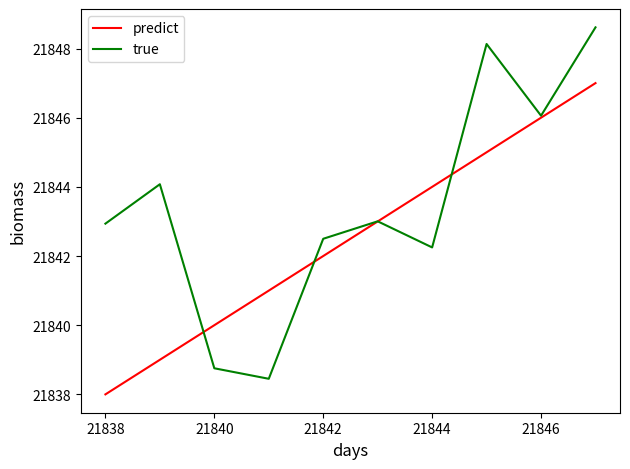

What is the difference between the second highest and second lowest values in the true series?

9.4